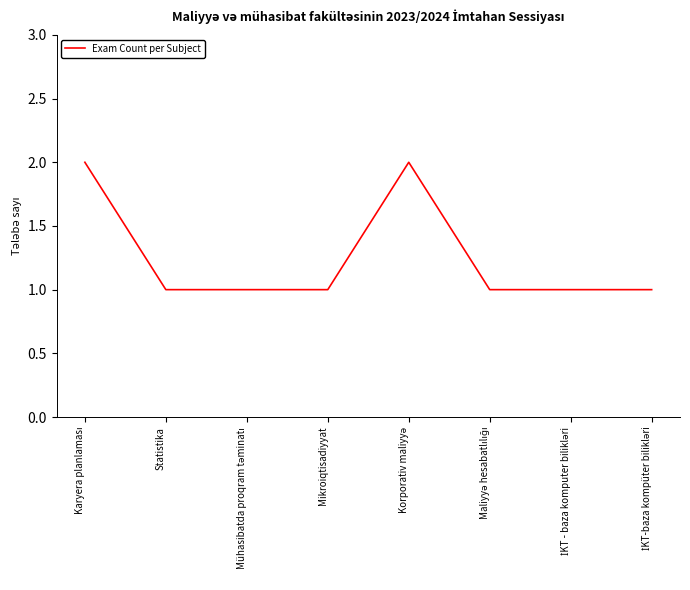

What is the sum of all values?

10